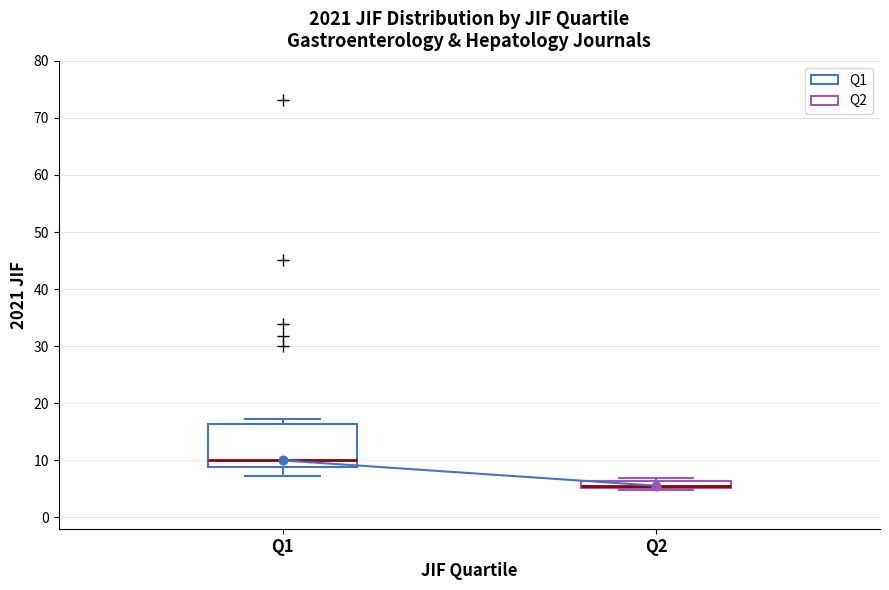

Which box's median line is the lowest?

Q2